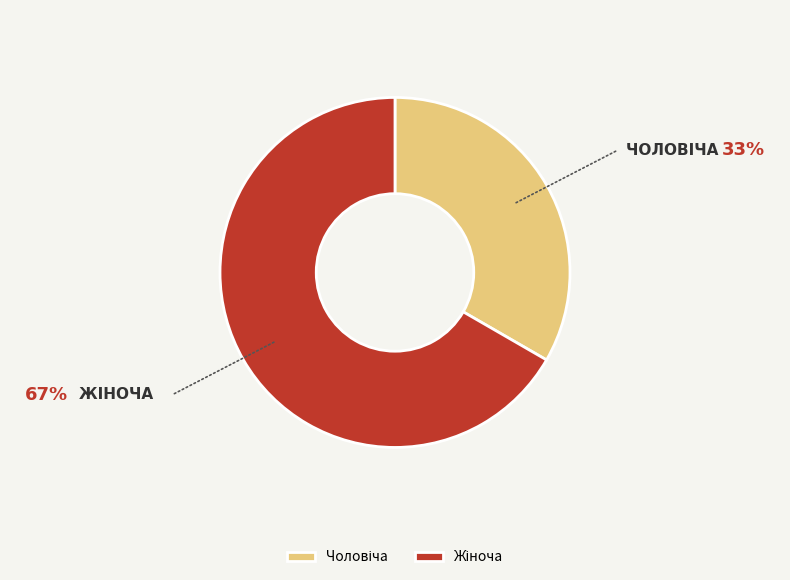

Is there any slice that represents more than half of the pie?

Yes